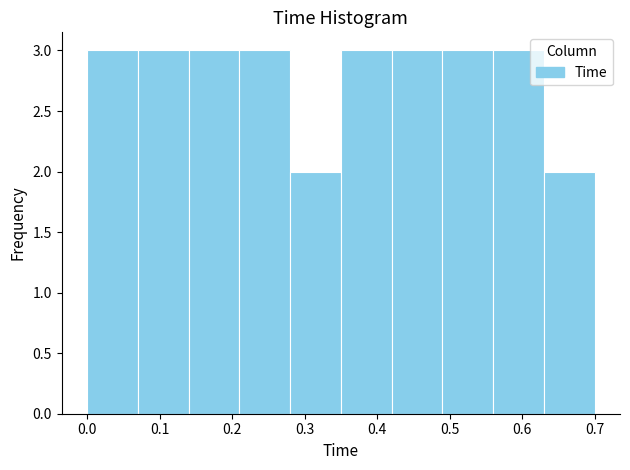

Reading left to right, list every bar in this chart as the range it spans on the x-axis followed by its height. The values are not printed on the chart, so give them approximately, as read against the axis.

0.00 to 0.07: 3
0.07 to 0.14: 3
0.14 to 0.21: 3
0.21 to 0.28: 3
0.28 to 0.35: 2
0.35 to 0.42: 3
0.42 to 0.49: 3
0.49 to 0.56: 3
0.56 to 0.63: 3
0.63 to 0.70: 2